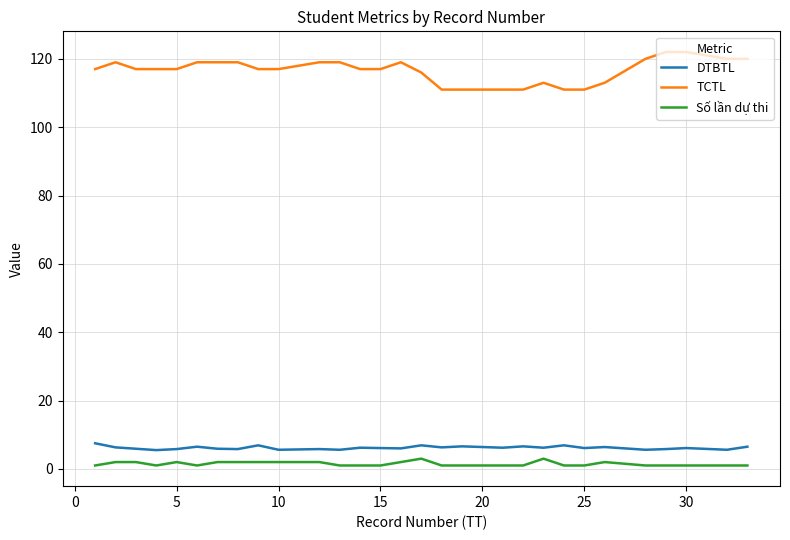

Which series has the widest spread of values?

TCTL